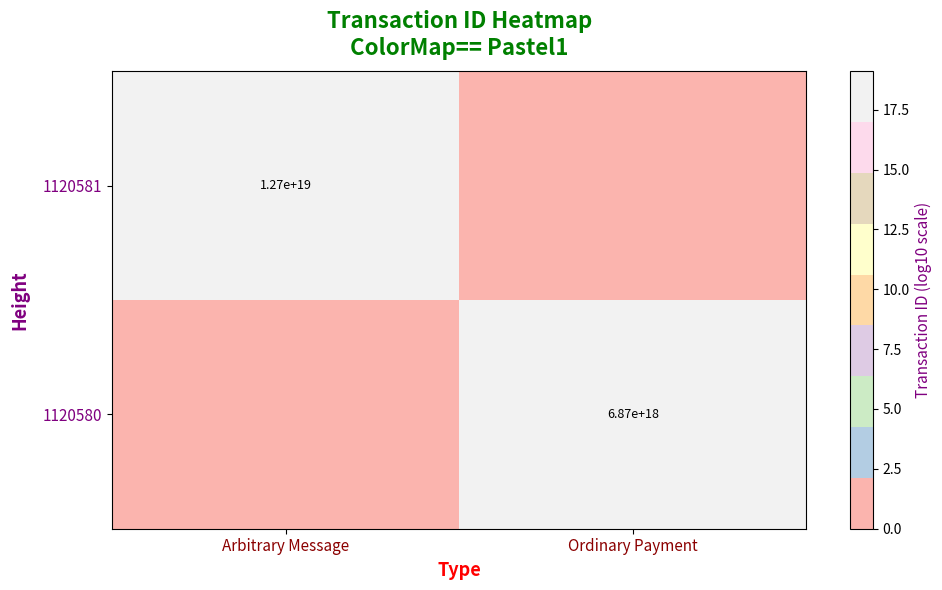

Is it true that 1120580 equals 6870000000000000000 at Ordinary Payment?

True